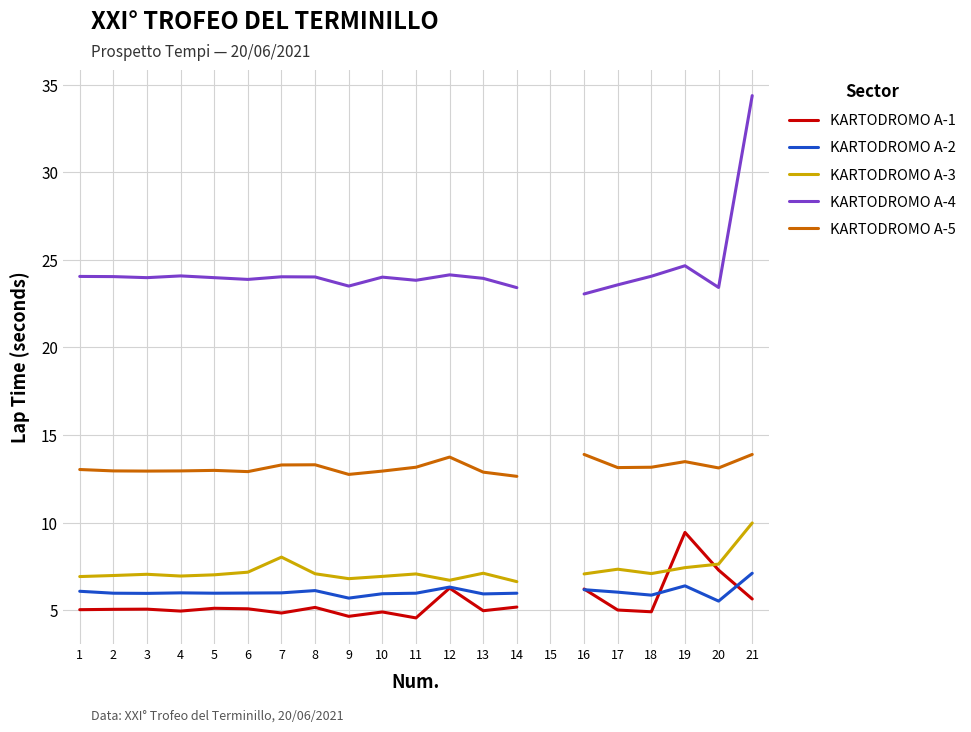

How many lines are shown in the chart?

5